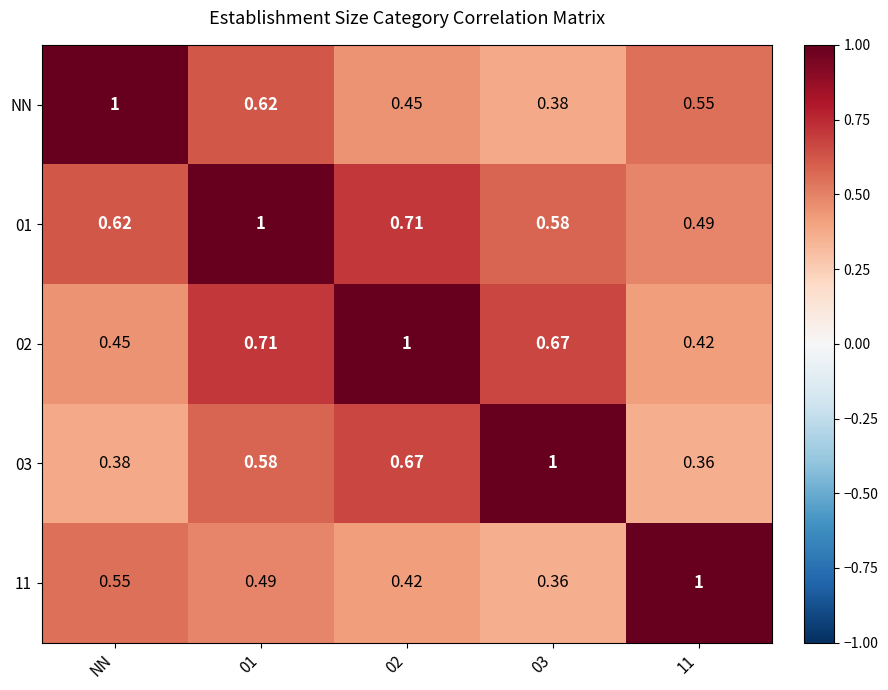

At which label does NN reach its peak?

NN